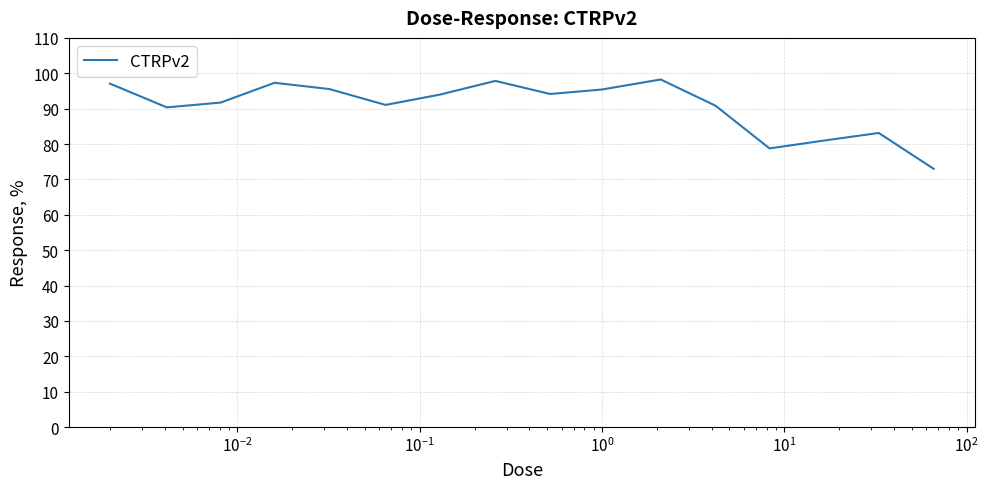

What is the greatest value displayed?

98.2